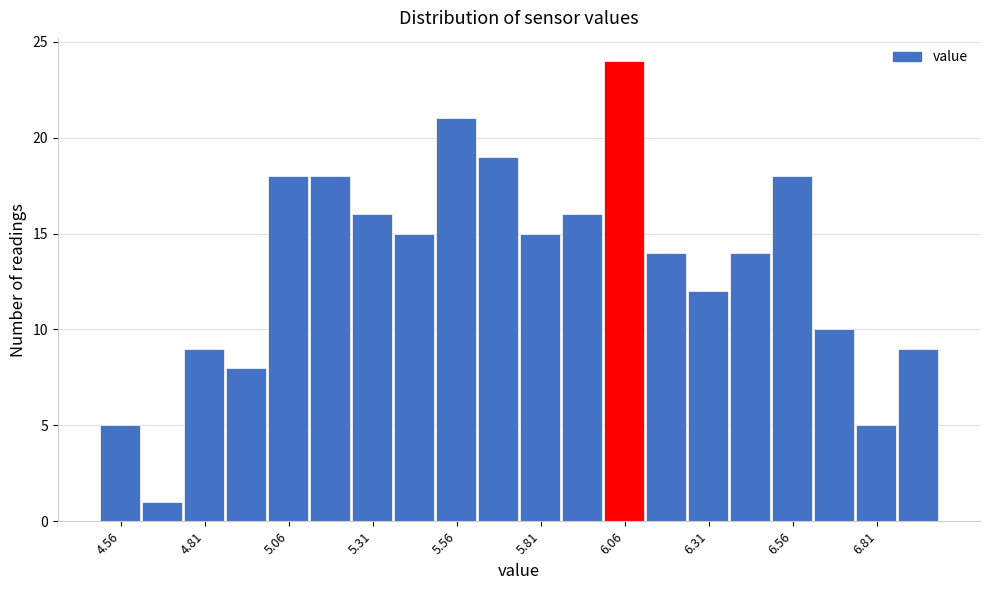

Around what value on the x-axis is the tallest bar? Give the approximate position of its centre, as read against the axis.

6.05